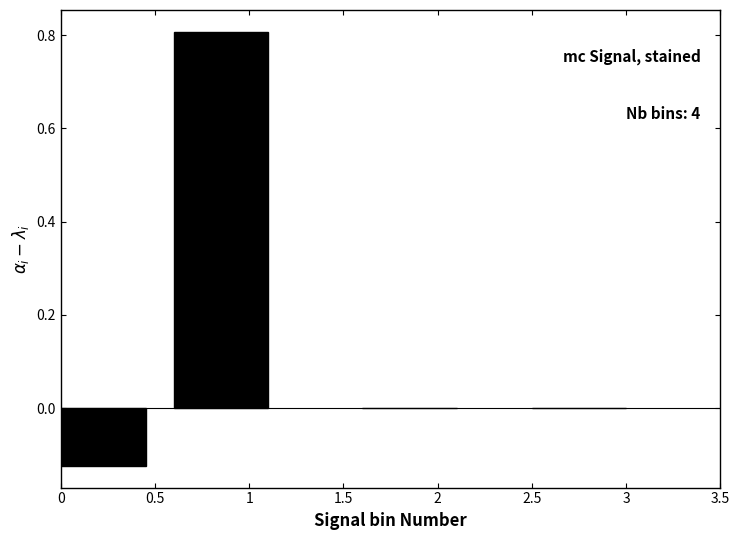

True or false: the data shows -0.2 at 0.

False